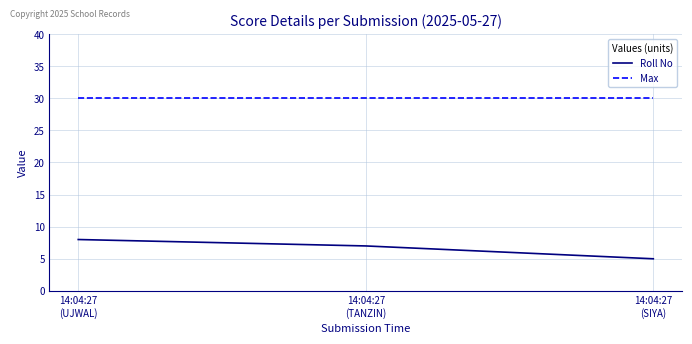

Reading left to right, transcribe all the data shown in this chart.

Roll No: 8	7	5
Max: 30	30	30